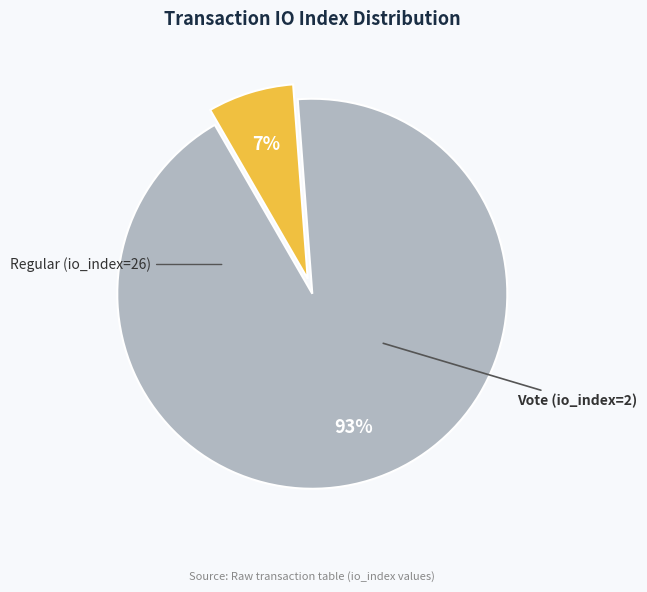

How many slices are in this pie chart?

2